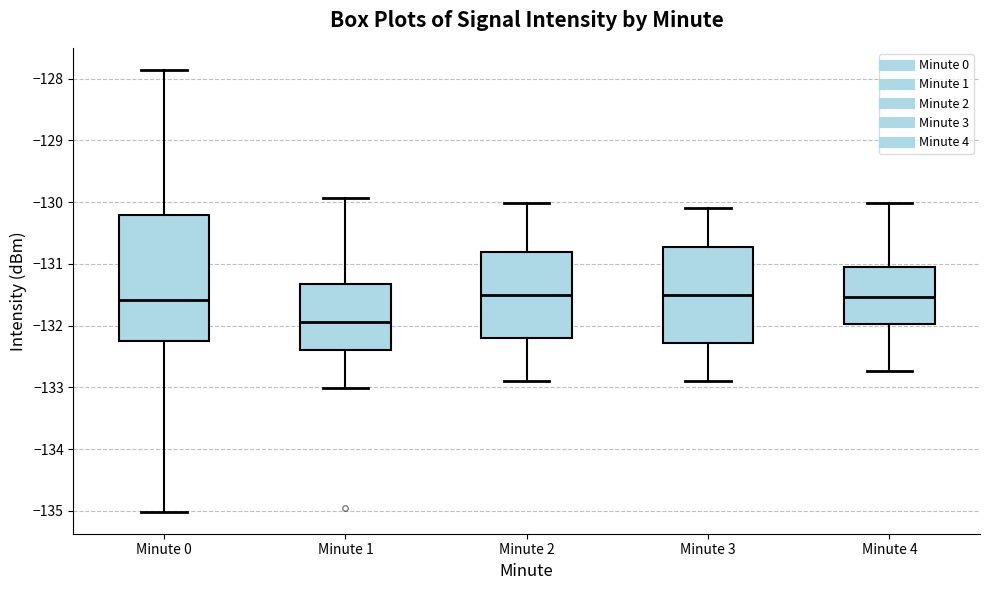

Comparing the boxes themselves (not the whiskers), which one is the tallest?

Minute 0